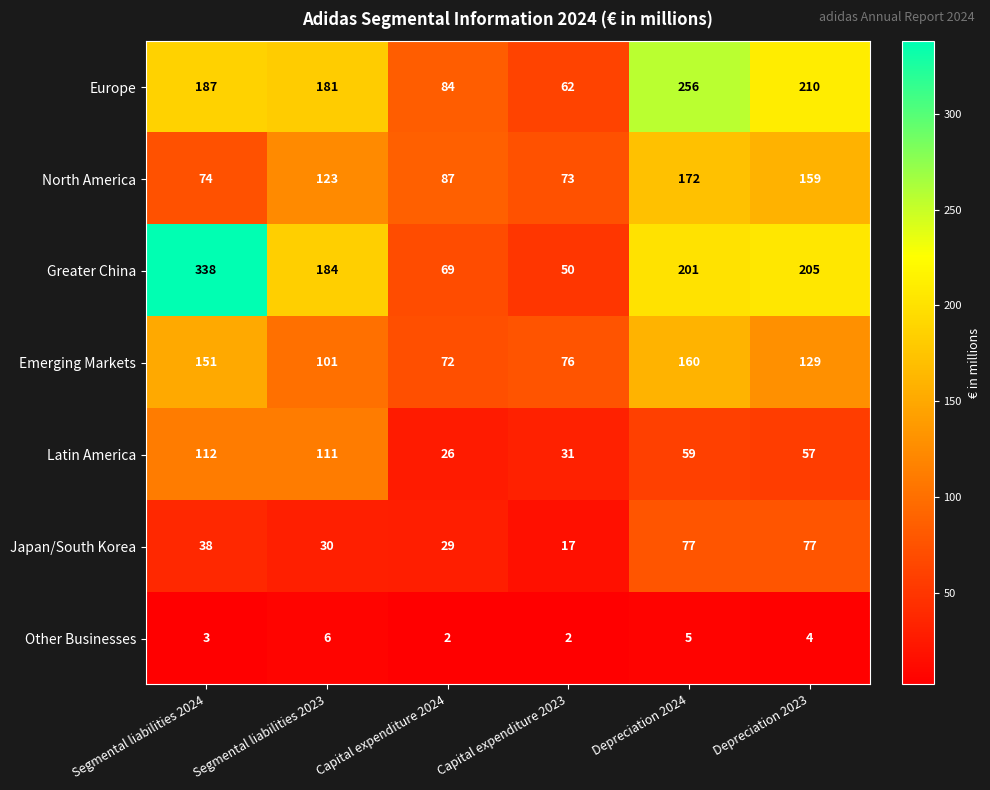

What is the greatest value displayed?

338